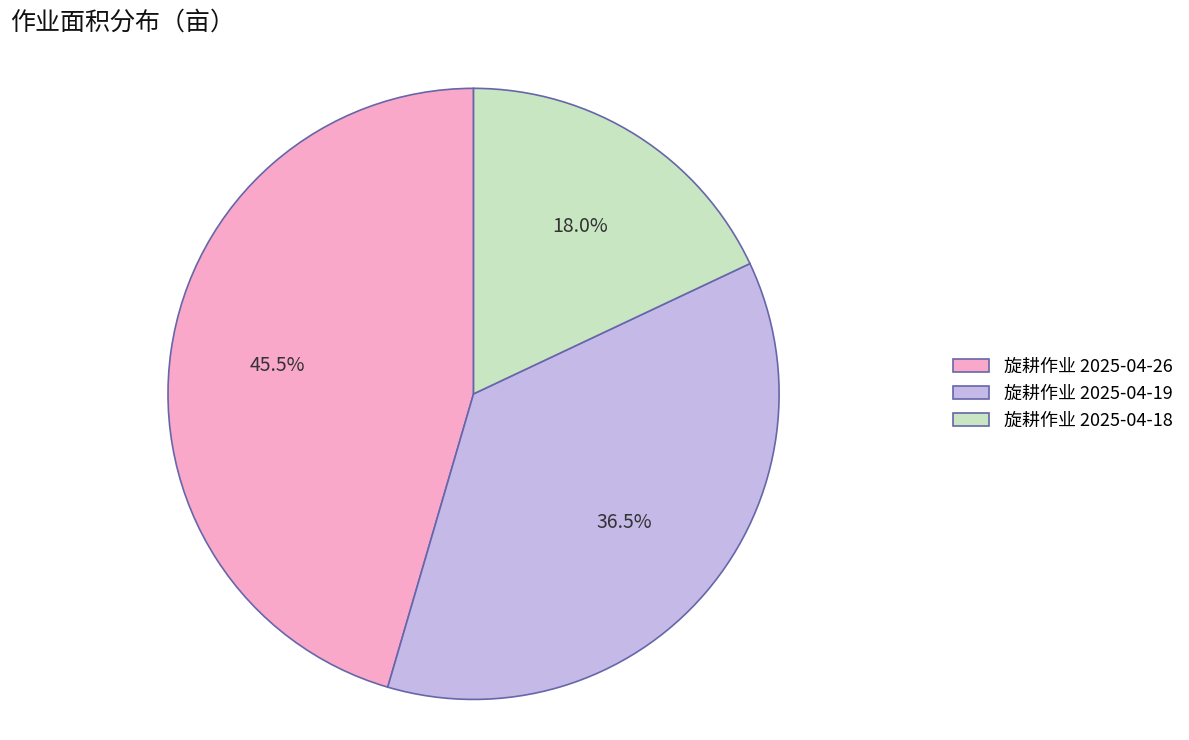

Is there any slice that represents more than half of the pie?

No